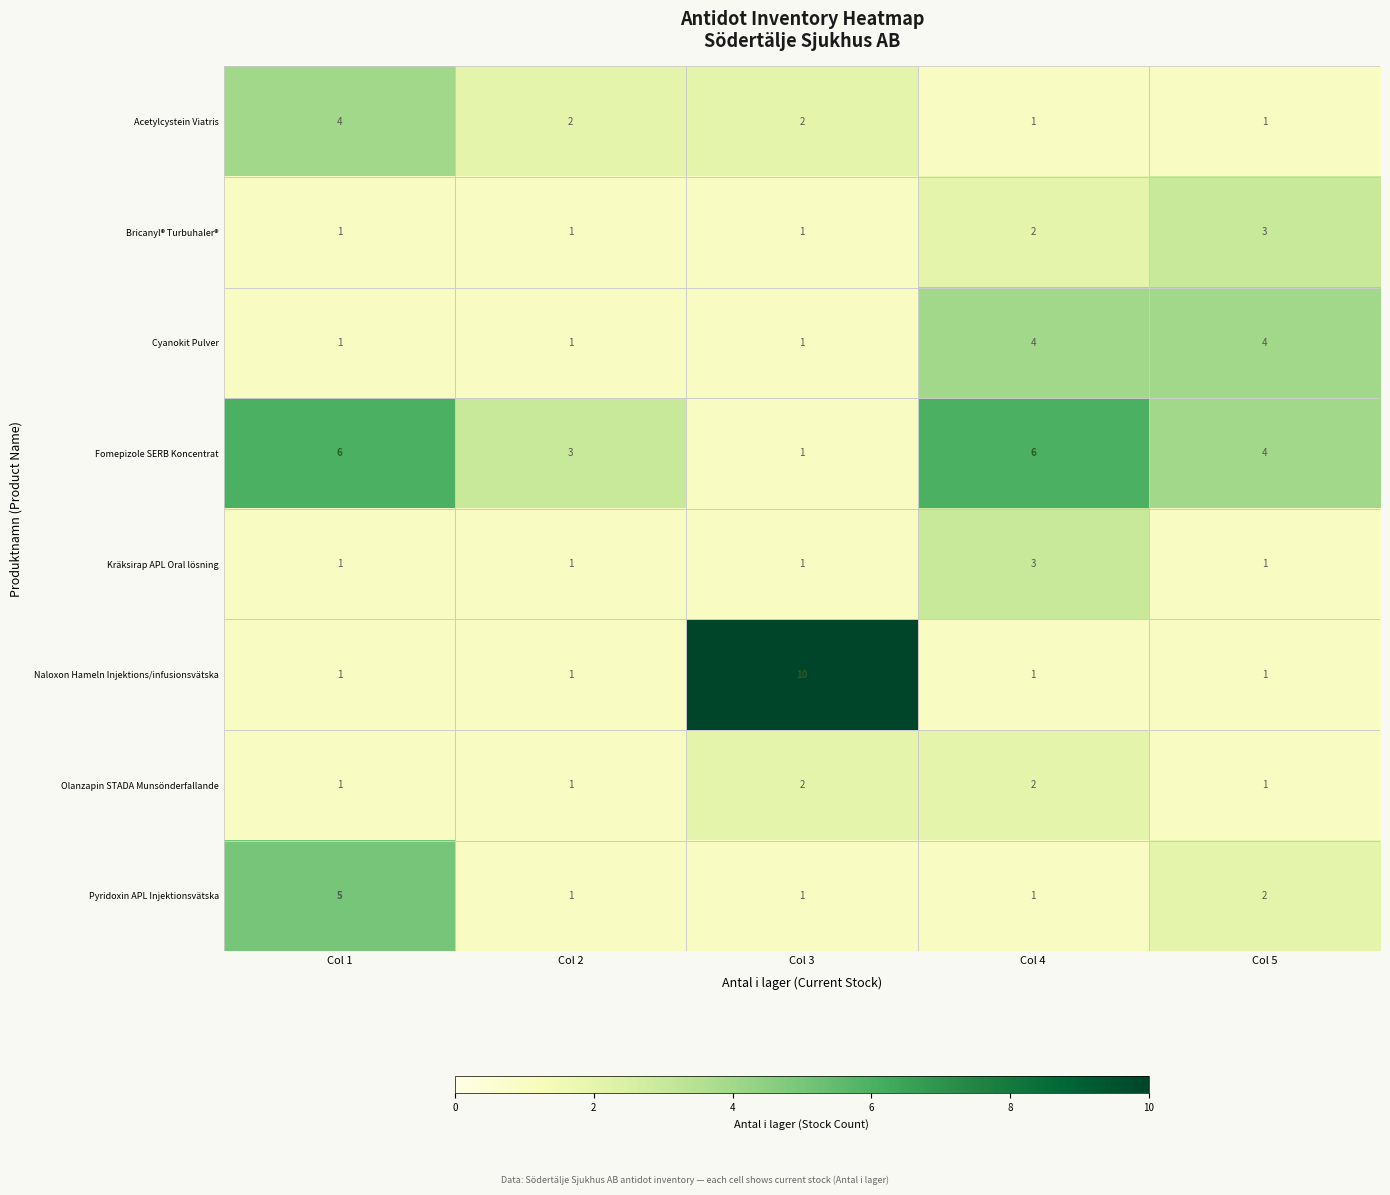

How many data points does each series have?

5